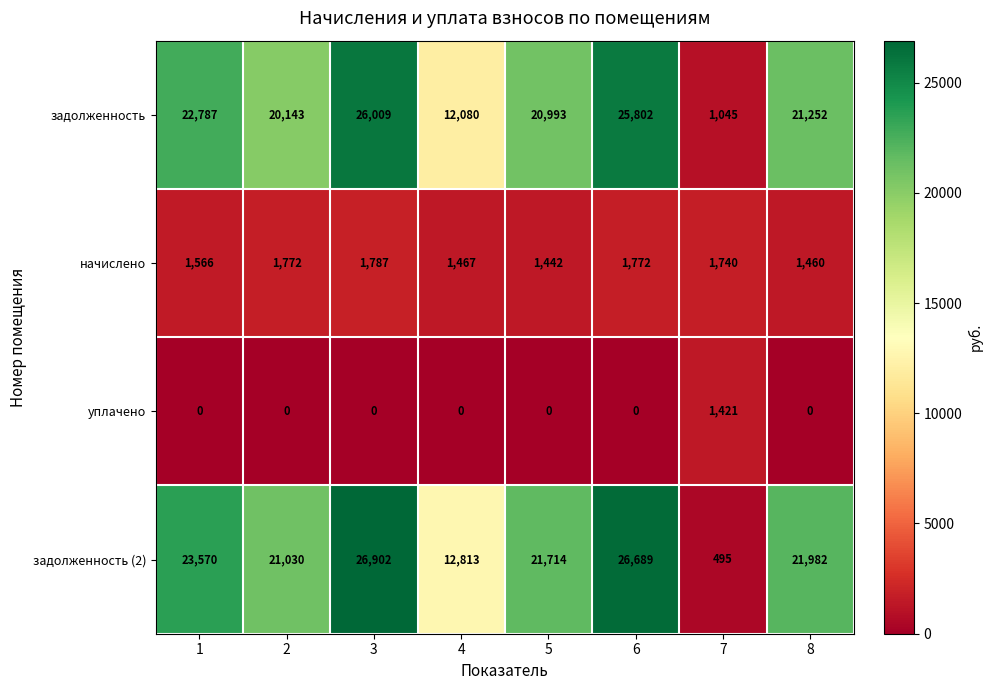

What is the approximate value of начислено at 1, to the nearest 5?

1565